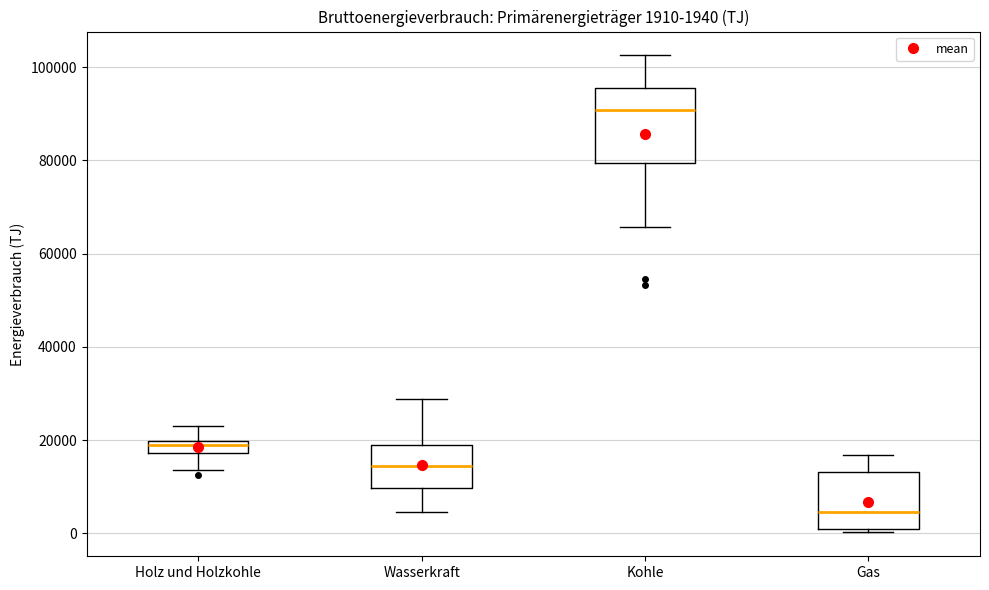

Comparing the boxes themselves (not the whiskers), which one is the tallest?

Kohle